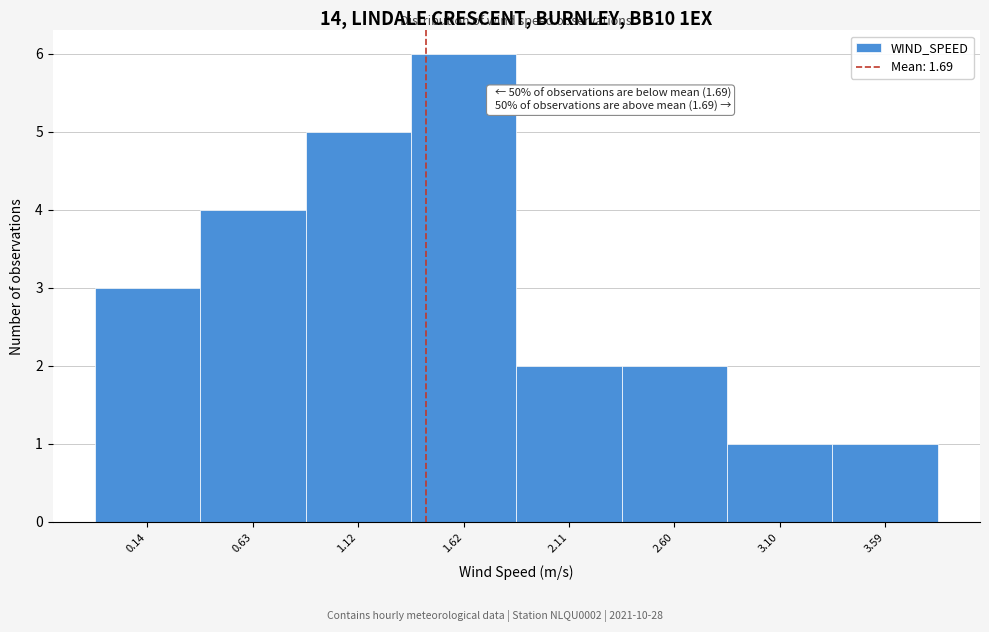

Reading left to right, list all the values displayed in this chart.

3	4	5	6	2	2	1	1